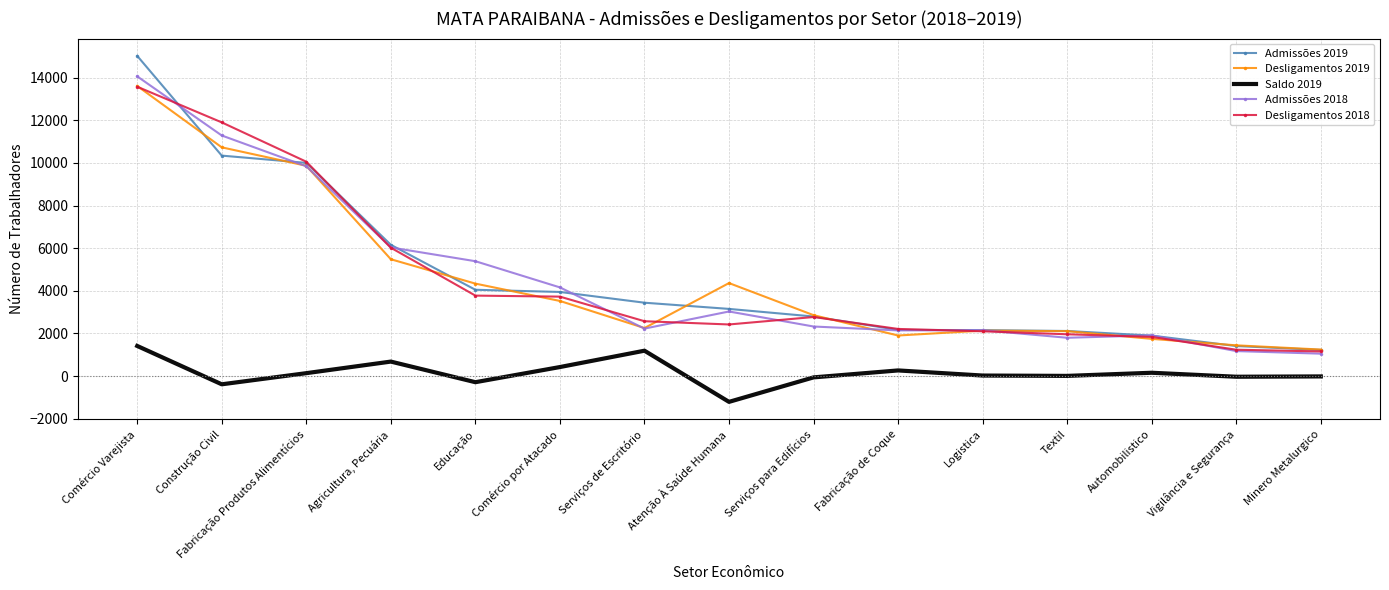

What is the total value across all series at Logistica?

8558